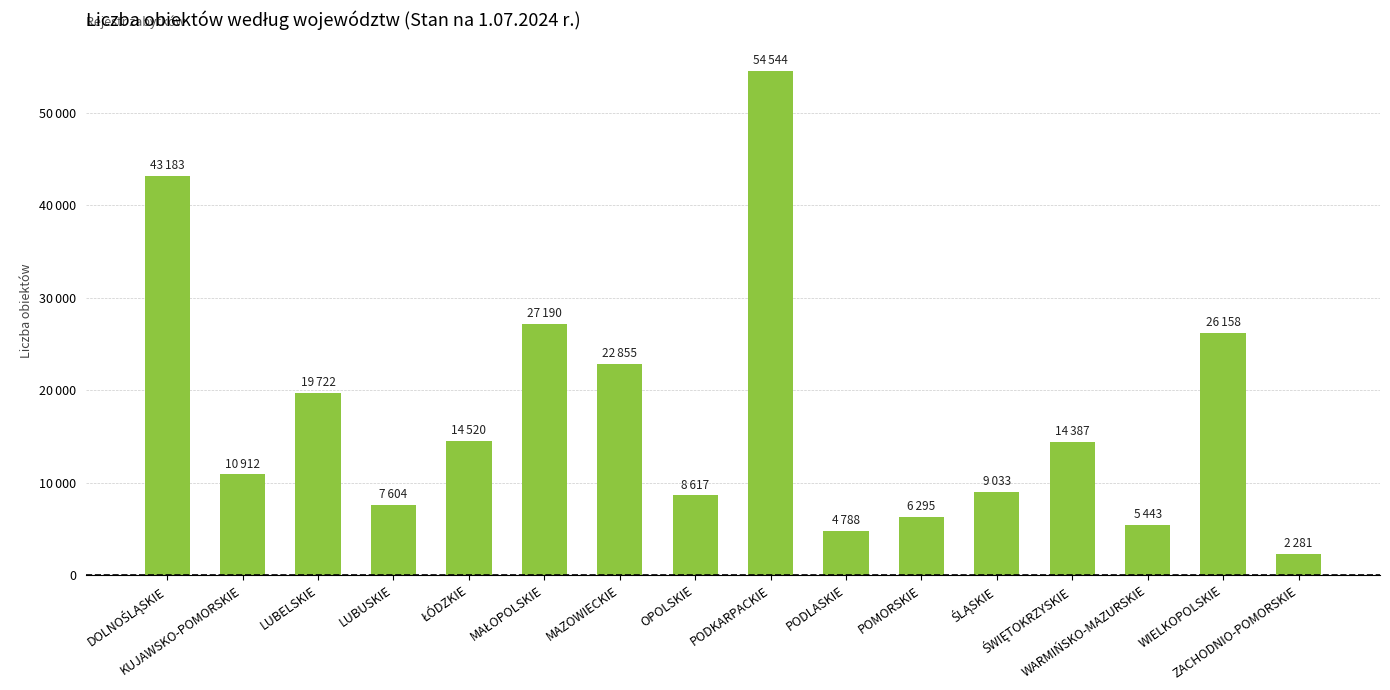

What is the difference between the maximum and minimum values?

52263